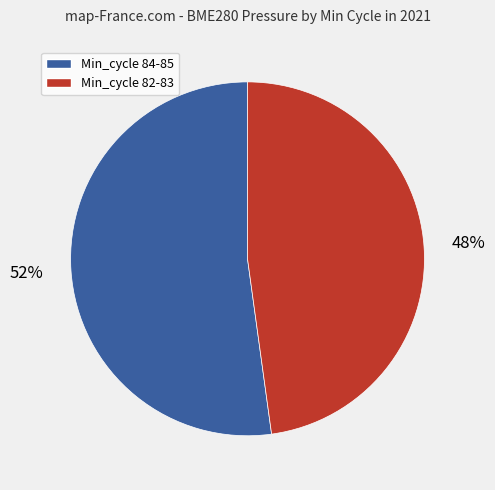

To the nearest percent, what is the difference between the largest and smallest slice percentages?

4%